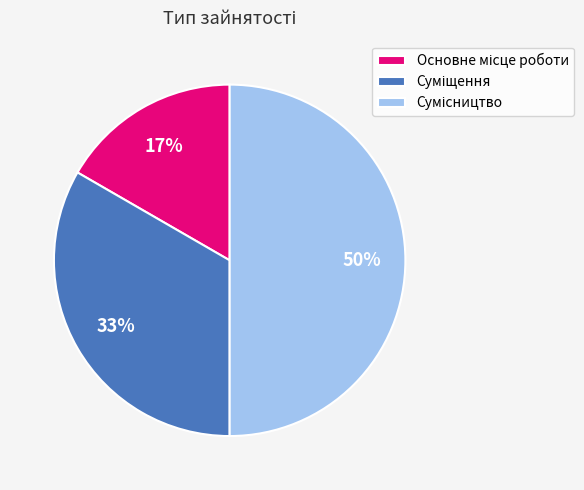

To the nearest percent, what is the average slice percentage?

33%